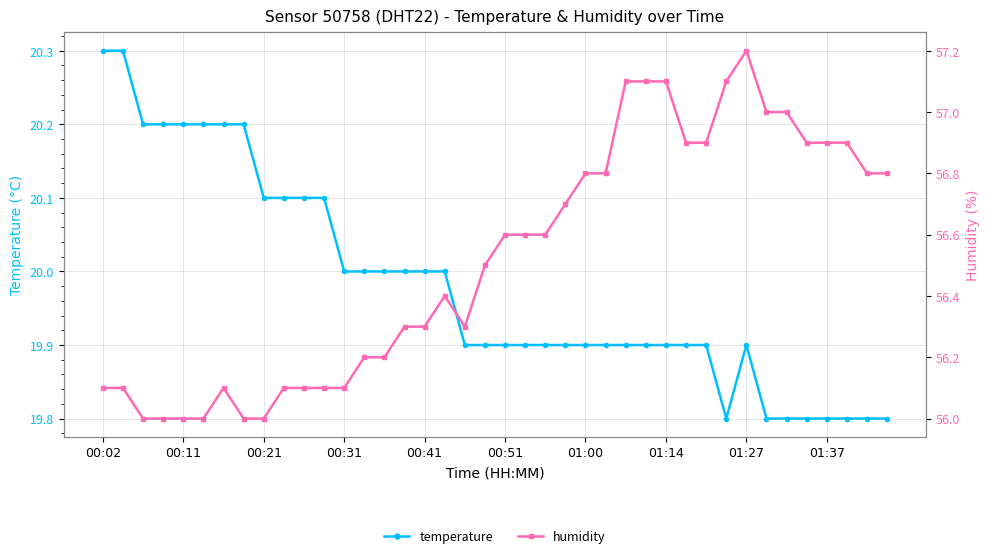

At 00:41, list the series in order from largest to smallest.

humidity, temperature